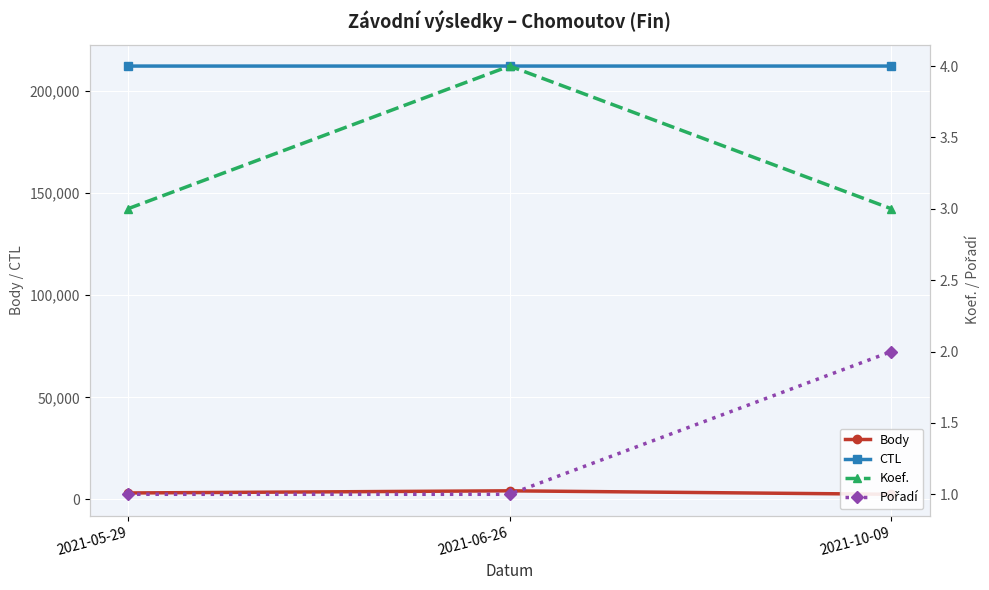

What position from the left is 2021-05-29?

1